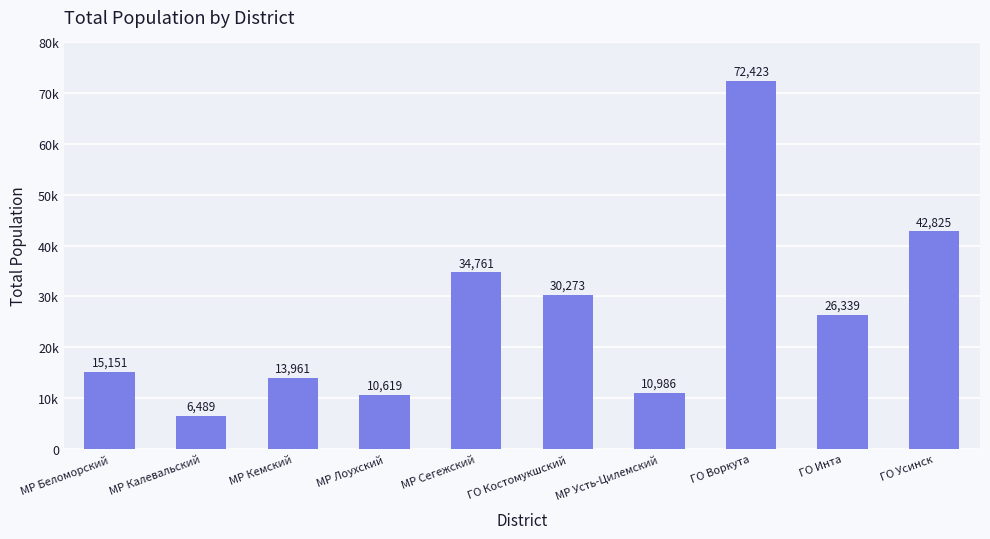

Reading left to right, what are all the values shown in this chart?

15151	6489	13961	10619	34761	30273	10986	72423	26339	42825